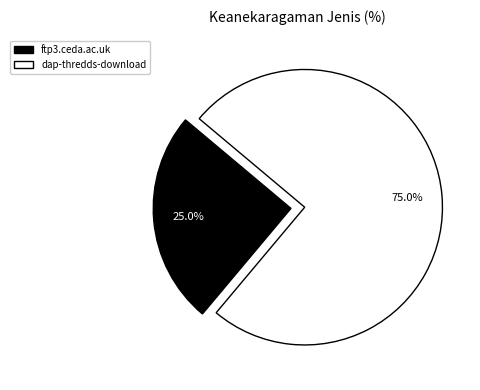

True or false: ftp3.ceda.ac.uk accounts for 20% of the total.

False